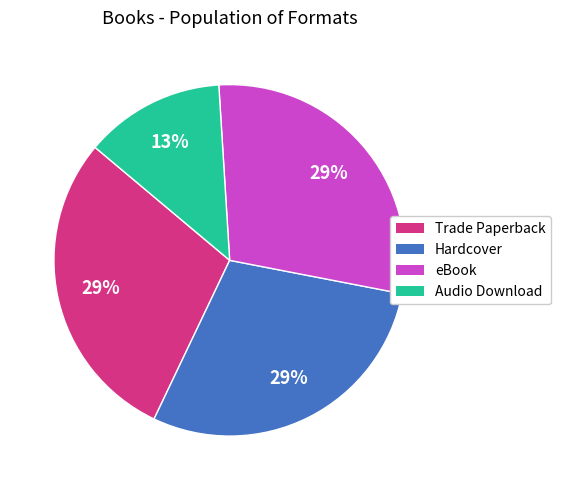

To the nearest percent, what is the difference between the largest and smallest slice percentages?

16%